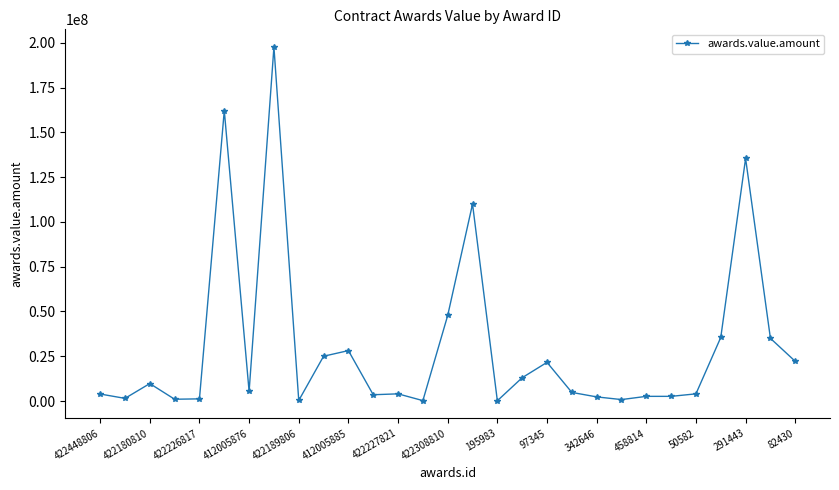

True or false: there are more than 1 points higher than both neighbors.

True